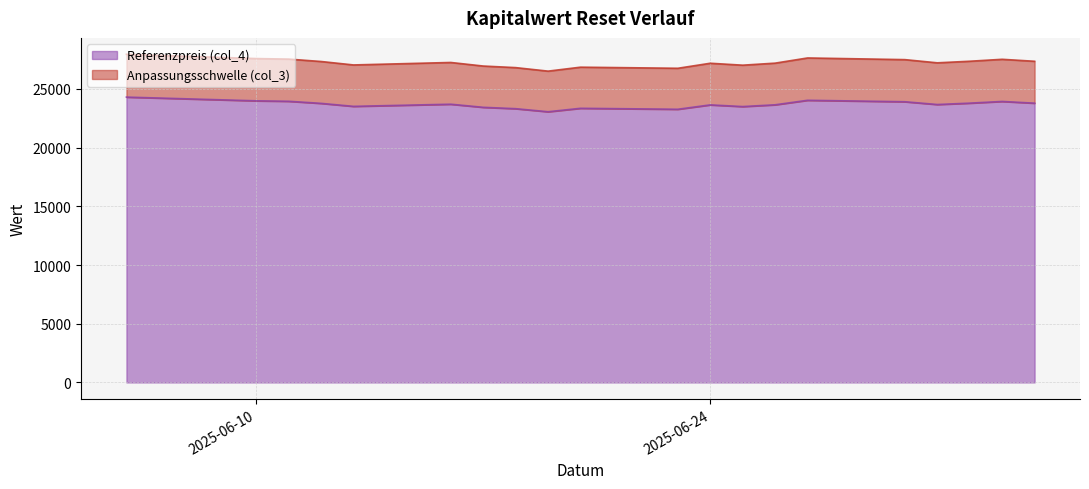

How many lines are shown in the chart?

2